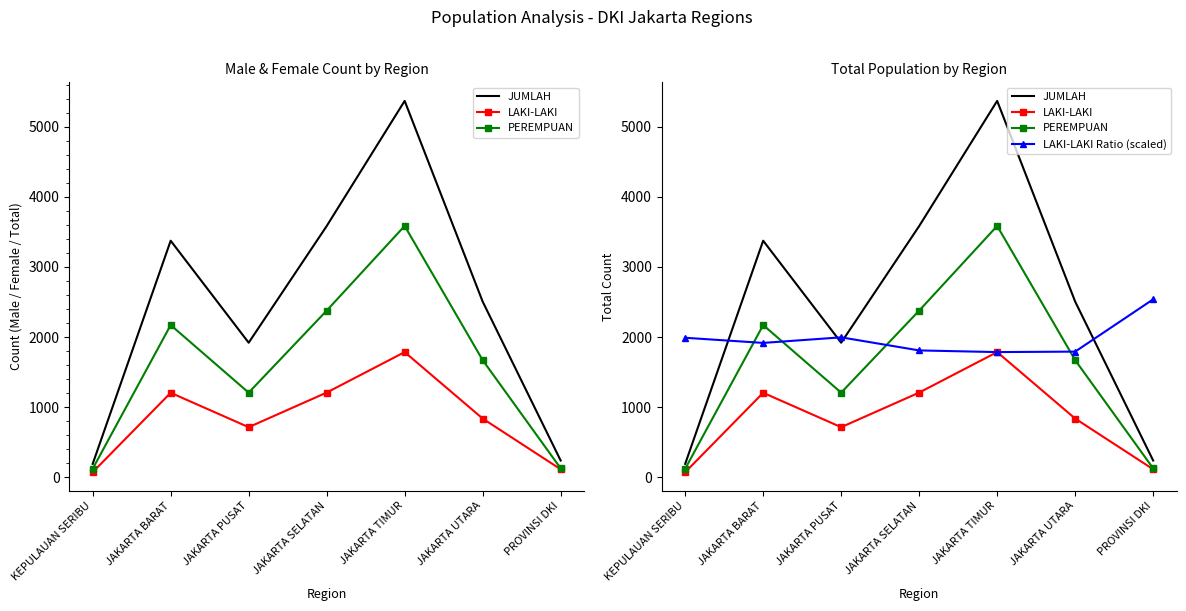

How many times do PEREMPUAN and LAKI-LAKI Ratio (scaled) cross each other?

4